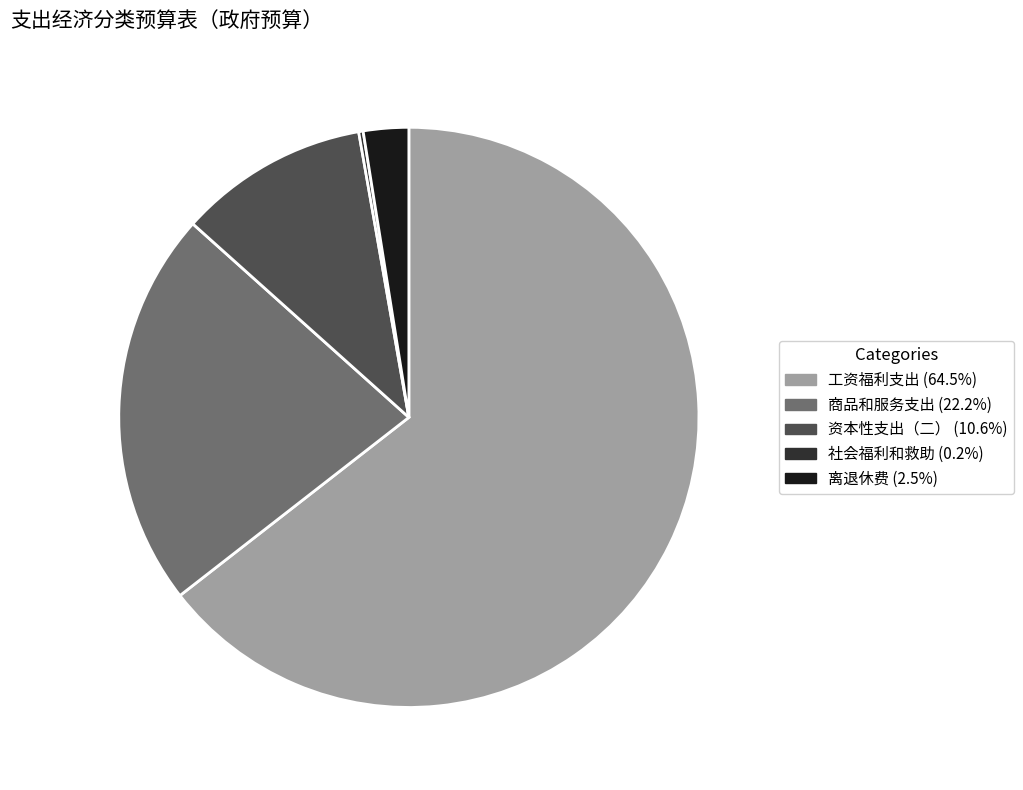

True or false: 离退休费 accounts for 3% of the total.

True